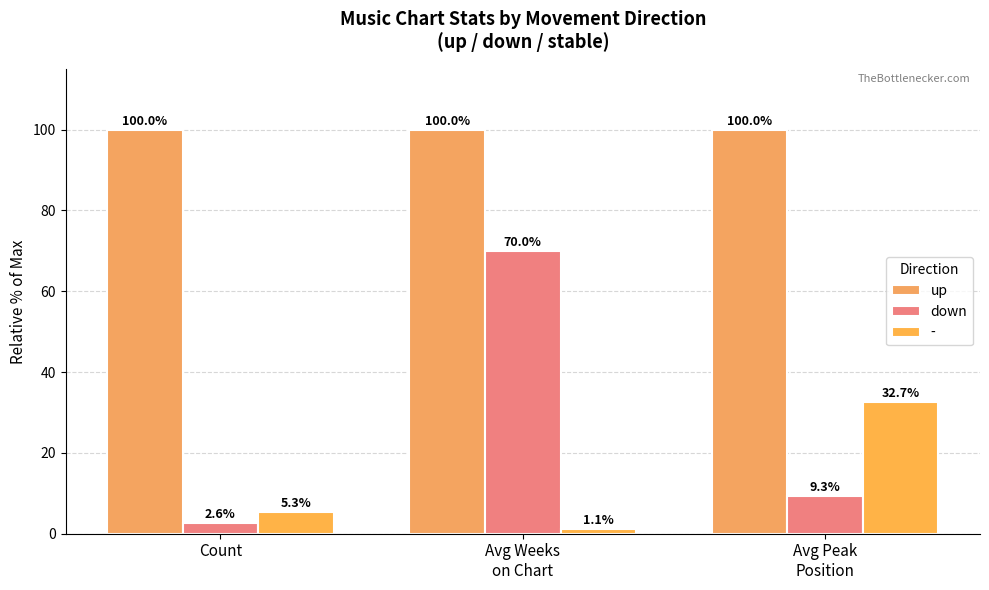

True or false: down has a value of 9.3 at Avg Peak
Position.

True